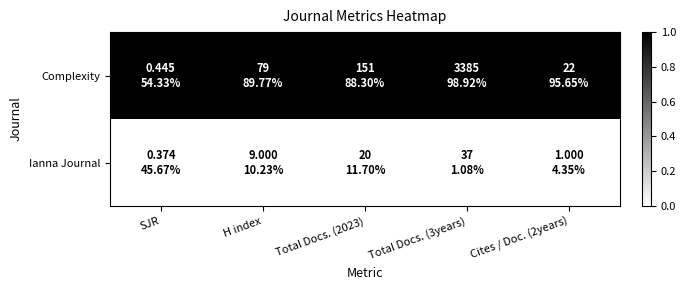

List the series in order of their peak value, lowest first.

Ianna Journal, Complexity